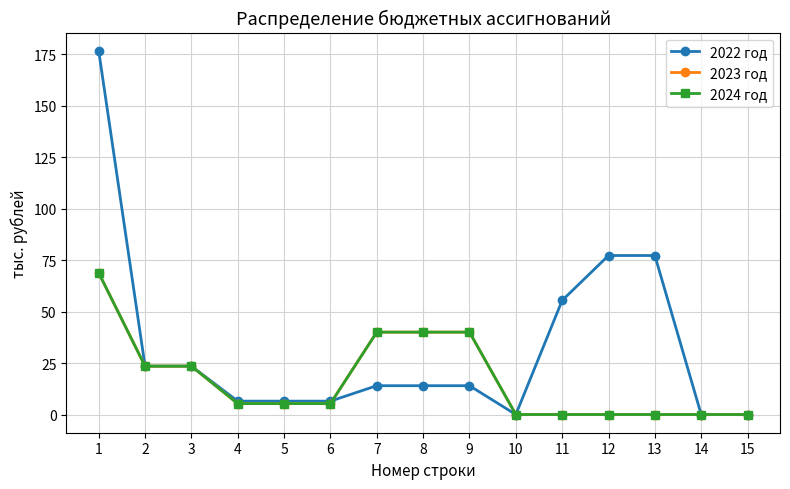

Is this an area chart (filled region under the line)?

No